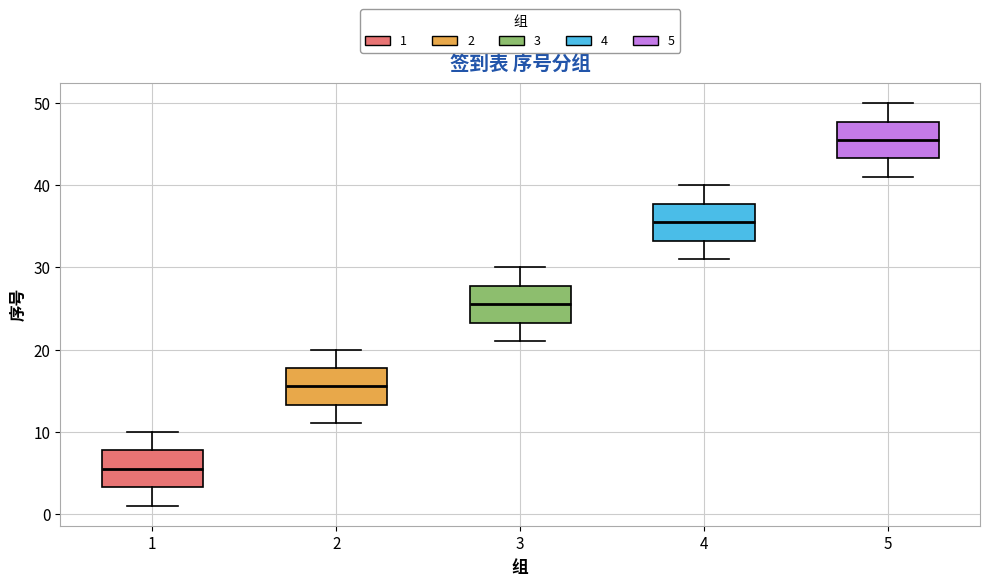

Reading left to right, transcribe this box plot: for each box, give where its median line is, the range the box spans, and where its two whiskers end, as read against the y-axis. The values are not printed on the chart, so give them approximately, as read against the axis.

1: median 6, box 3 to 8, whiskers 1 to 10
2: median 16, box 13 to 18, whiskers 11 to 20
3: median 26, box 23 to 28, whiskers 21 to 30
4: median 36, box 33 to 38, whiskers 31 to 40
5: median 46, box 43 to 48, whiskers 41 to 50